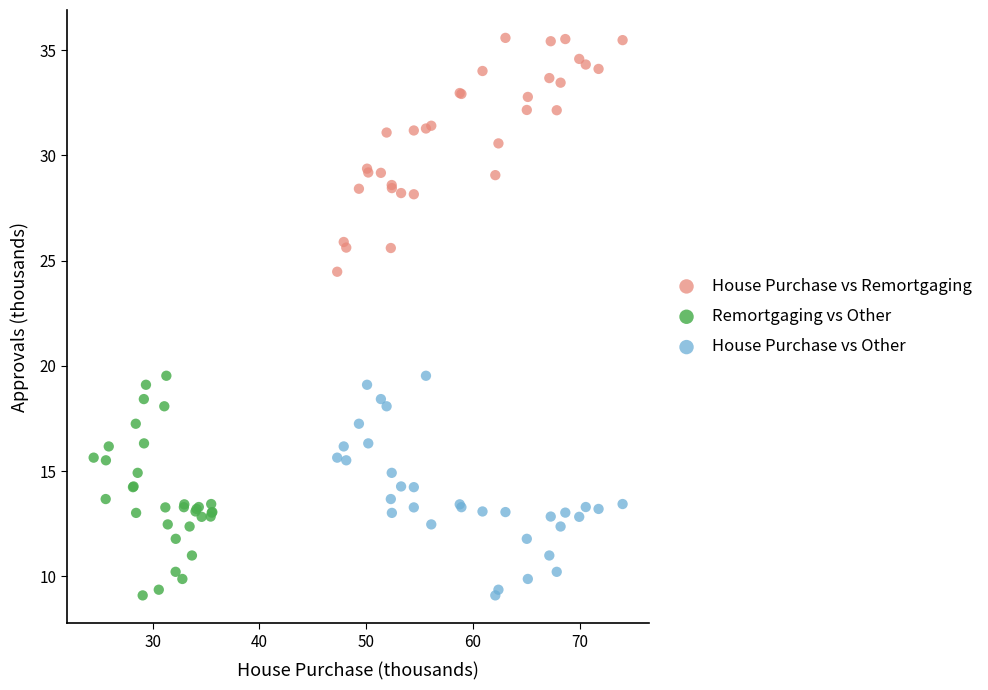

Which series reaches the maximum Y coordinate?

House Purchase vs Remortgaging